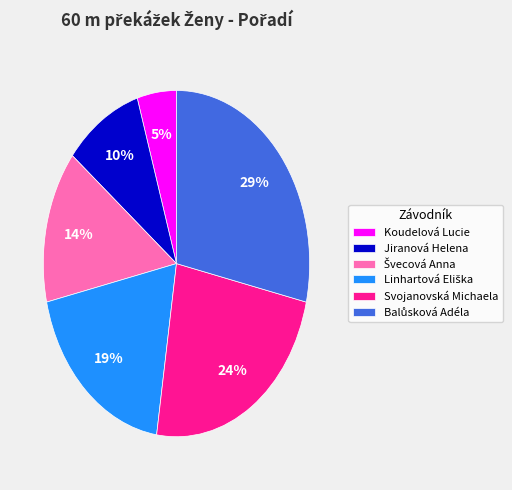

What is the smallest slice in the pie chart?

Koudelová Lucie